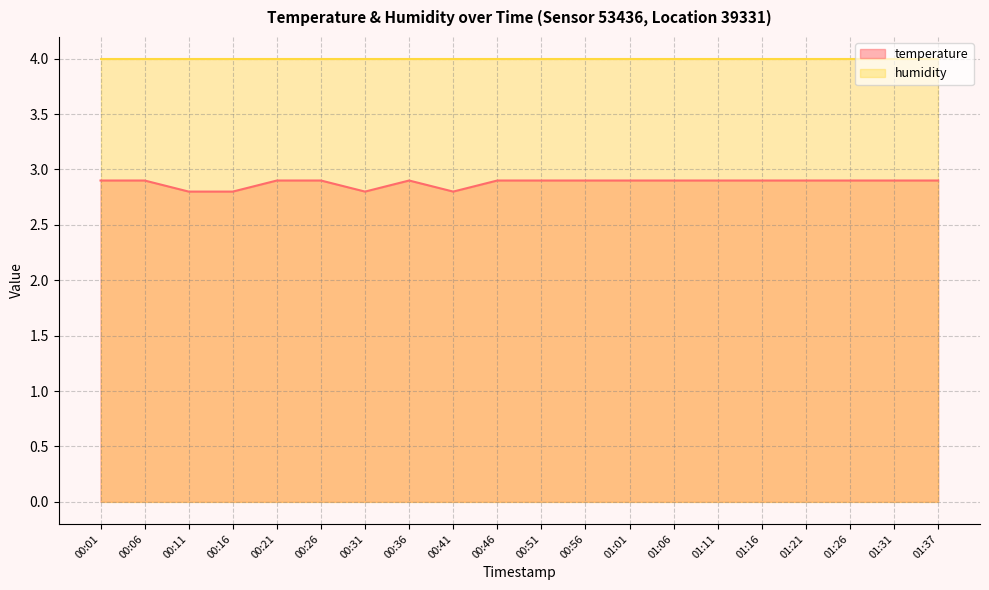

Which has a higher value, 00:01 or 01:11?

00:01